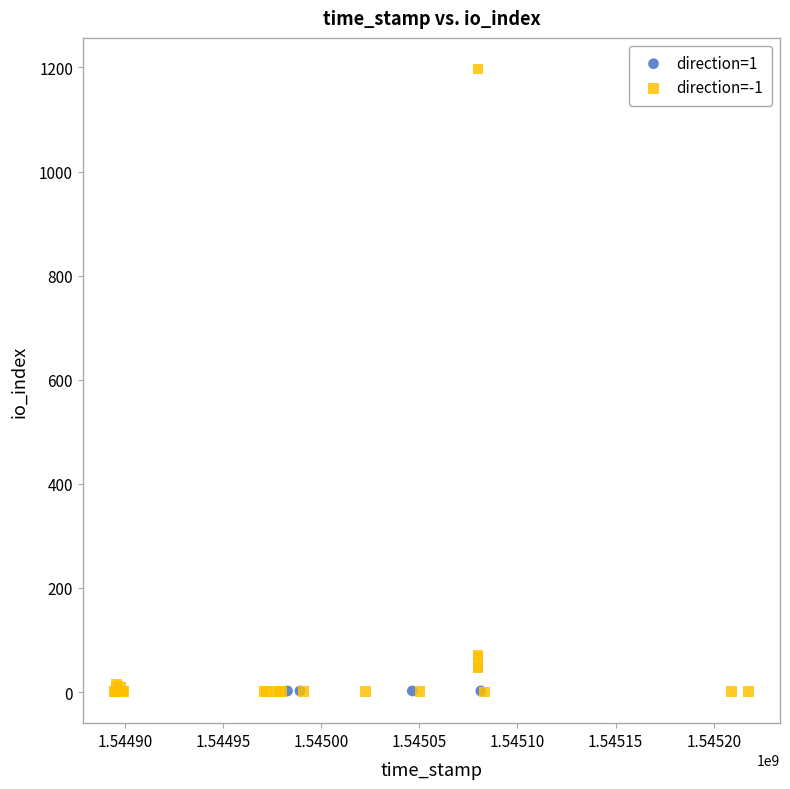

Which series reaches the maximum Y coordinate?

direction=-1